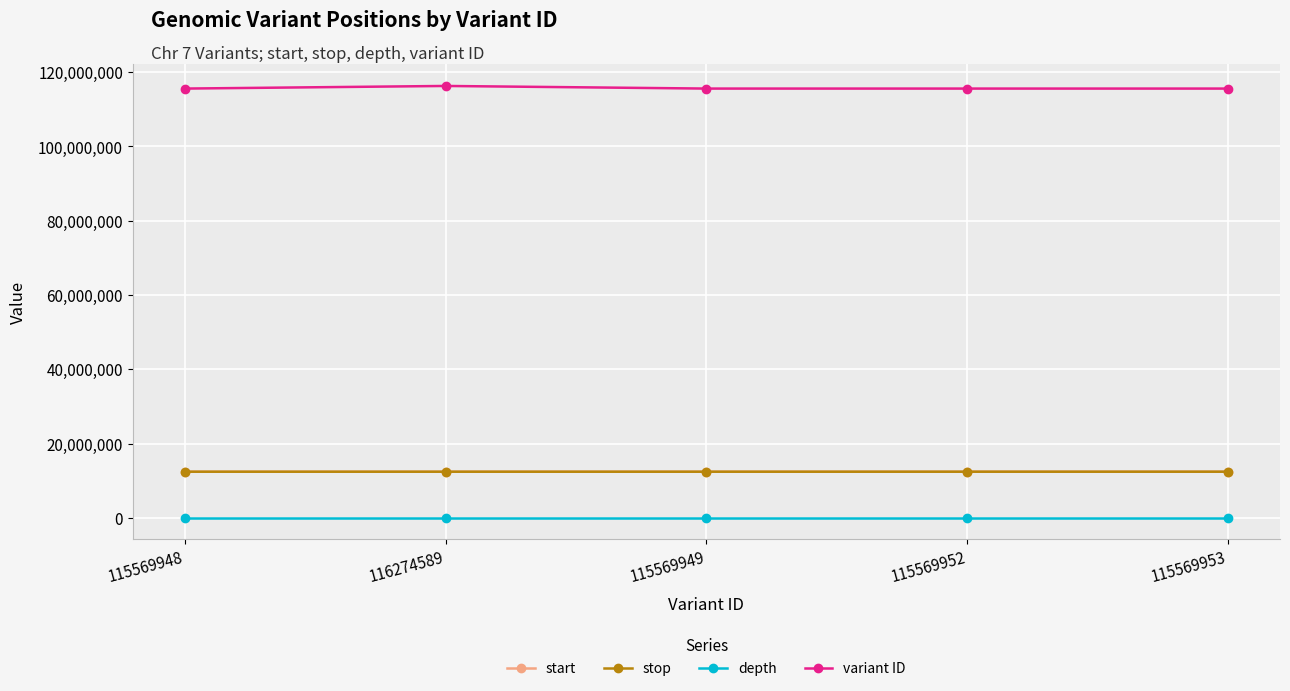

The value of start at 115569952 is 7539869. True or false?

False